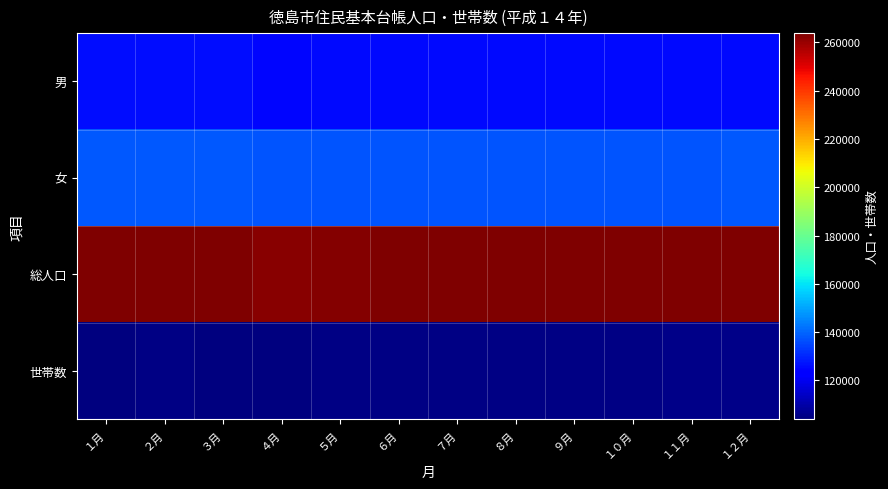

What is the spread (max minus min) of values at １月?

159226